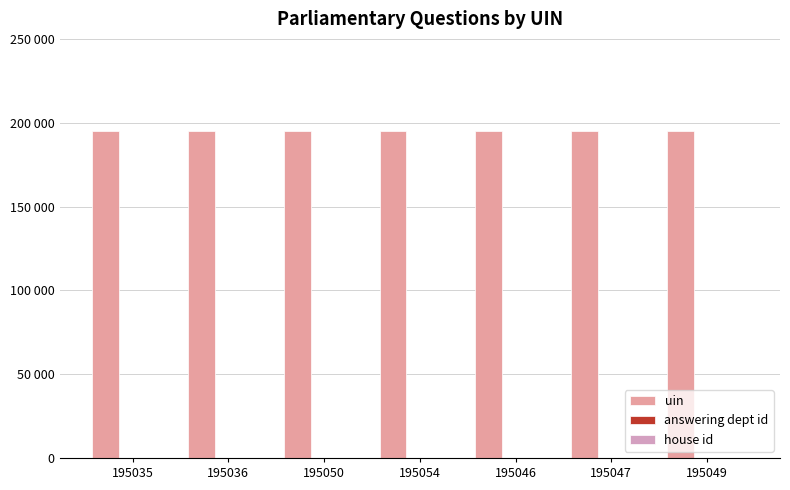

What is the label of the 2nd bar from the left?

195036